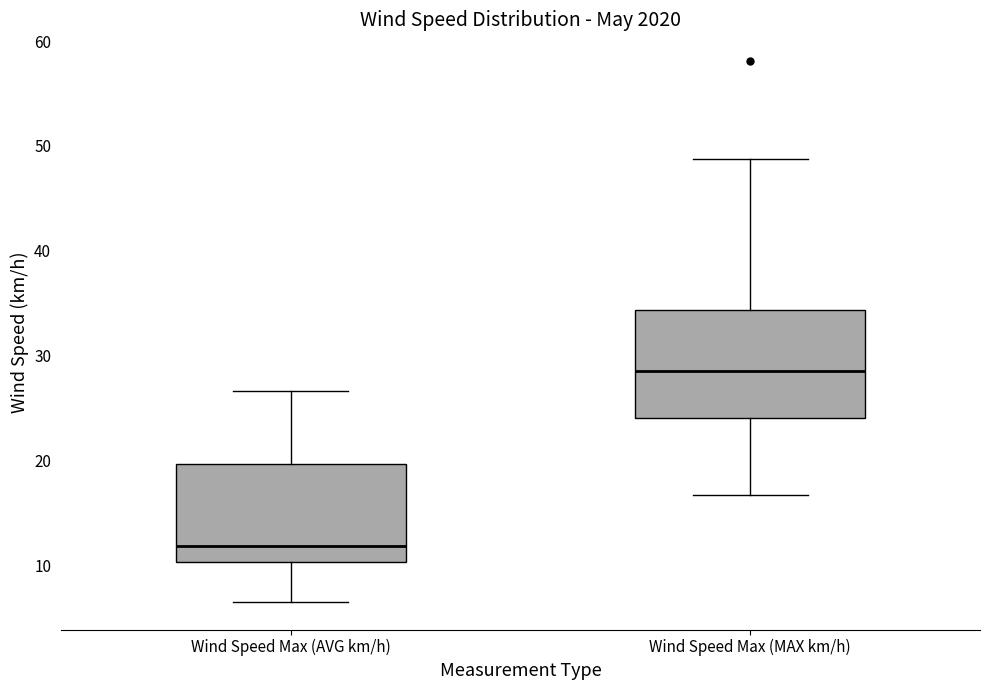

Where is the upper edge of the box for Wind Speed Max (AVG km/h) on the y-axis? The values are not printed on the chart, so give them approximately, as read against the axis.

20